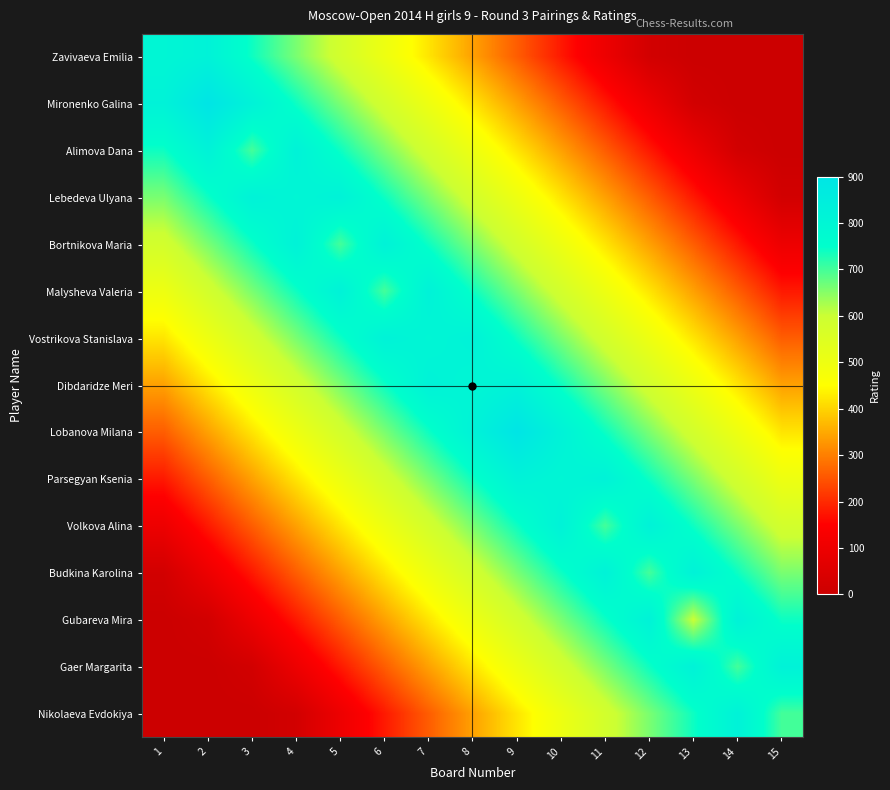

Reading right to left, list all the values displayed in this chart.

Zavivaeva Emilia: 15=0	14=0	13=0	12=20	11=100	10=180	9=260	8=340	7=420	6=500	5=580	4=660	3=740	2=820	1=800
Mironenko Galina: 15=0	14=0	13=20	12=100	11=180	10=260	9=340	8=420	7=500	6=580	5=660	4=740	3=820	2=900	1=820
Alimova Dana: 15=0	14=20	13=100	12=180	11=260	10=340	9=420	8=500	7=580	6=660	5=740	4=820	3=700	2=820	1=740
Lebedeva Ulyana: 15=20	14=100	13=180	12=260	11=340	10=420	9=500	8=580	7=660	6=740	5=820	4=800	3=820	2=740	1=660
Bortnikova Maria: 15=100	14=180	13=260	12=340	11=420	10=500	9=580	8=660	7=740	6=820	5=700	4=820	3=740	2=660	1=580
Malysheva Valeria: 15=180	14=260	13=340	12=420	11=500	10=580	9=660	8=740	7=820	6=700	5=820	4=740	3=660	2=580	1=500
Vostrikova Stanislava: 15=260	14=340	13=420	12=500	11=580	10=660	9=740	8=820	7=800	6=820	5=740	4=660	3=580	2=500	1=420
Dibdaridze Meri: 15=340	14=420	13=500	12=580	11=660	10=740	9=820	8=800	7=820	6=740	5=660	4=580	3=500	2=420	1=340
Lobanova Milana: 15=420	14=500	13=580	12=660	11=740	10=820	9=900	8=820	7=740	6=660	5=580	4=500	3=420	2=340	1=260
Parsegyan Ksenia: 15=500	14=580	13=660	12=740	11=820	10=800	9=820	8=740	7=660	6=580	5=500	4=420	3=340	2=260	1=180
Volkova Alina: 15=580	14=660	13=740	12=820	11=700	10=820	9=740	8=660	7=580	6=500	5=420	4=340	3=260	2=180	1=100
Budkina Karolina: 15=660	14=740	13=820	12=700	11=820	10=740	9=660	8=580	7=500	6=420	5=340	4=260	3=180	2=100	1=20
Gubareva Mira: 15=740	14=820	13=600	12=820	11=740	10=660	9=580	8=500	7=420	6=340	5=260	4=180	3=100	2=20	1=0
Gaer Margarita: 15=820	14=700	13=820	12=740	11=660	10=580	9=500	8=420	7=340	6=260	5=180	4=100	3=20	2=0	1=0
Nikolaeva Evdokiya: 15=700	14=820	13=740	12=660	11=580	10=500	9=420	8=340	7=260	6=180	5=100	4=20	3=0	2=0	1=0